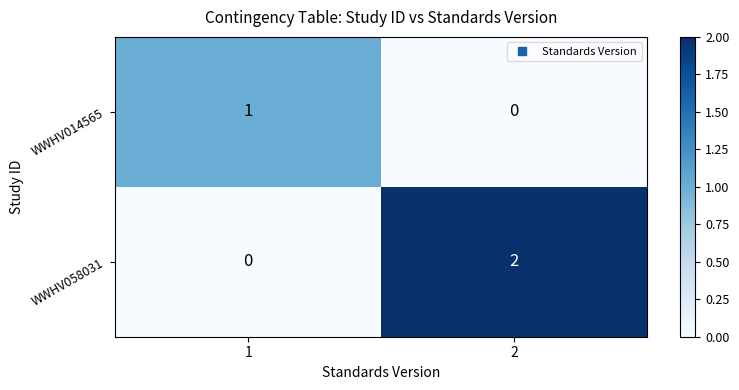

How many data points does each series have?

2